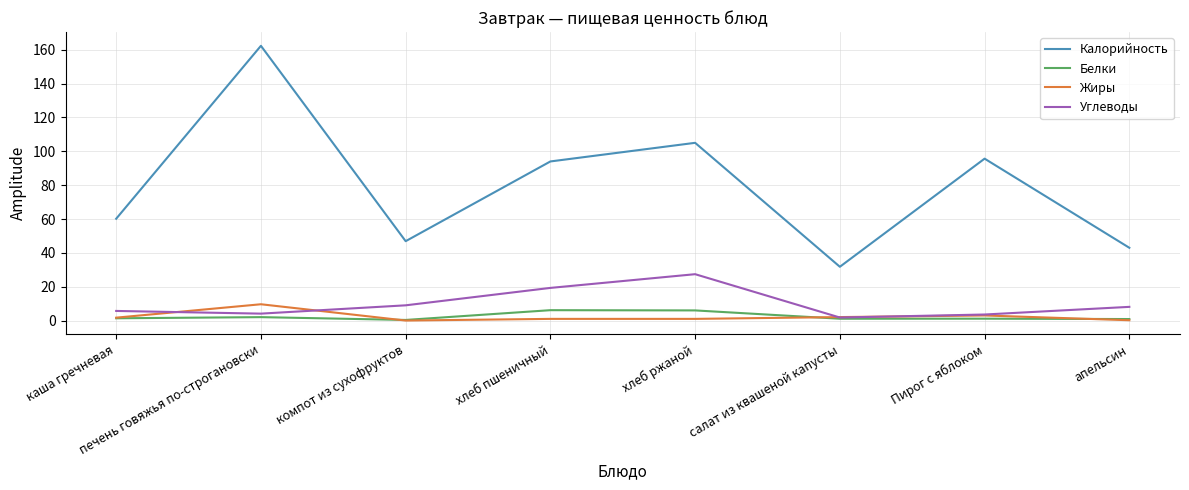

True or false: Калорийность has a value of 94.0 at хлеб пшеничный.

True